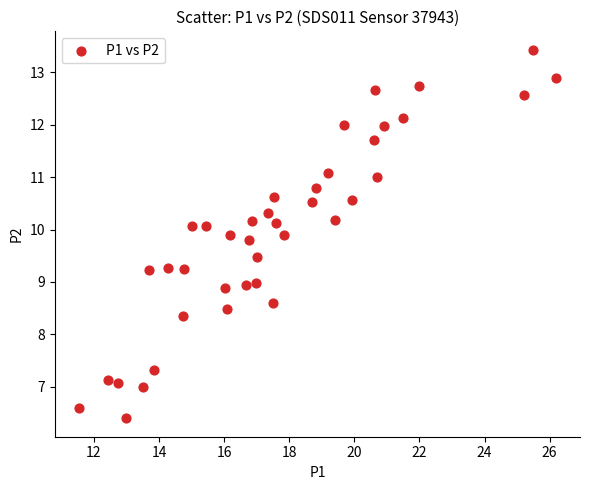

What is the range of Y values (max minus min)?

7.0